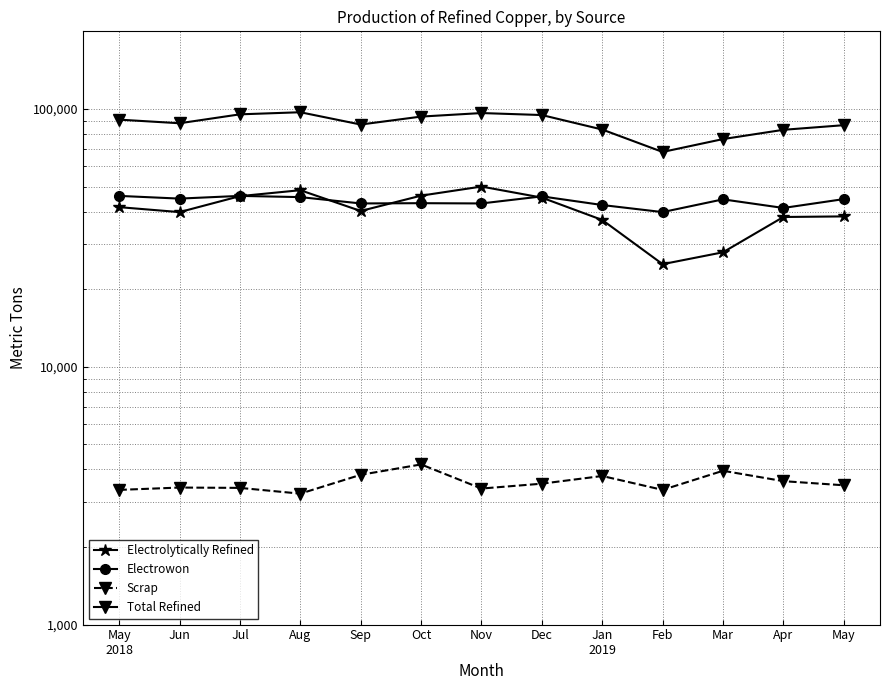

Where is the first local maximum for Total Refined?

Aug